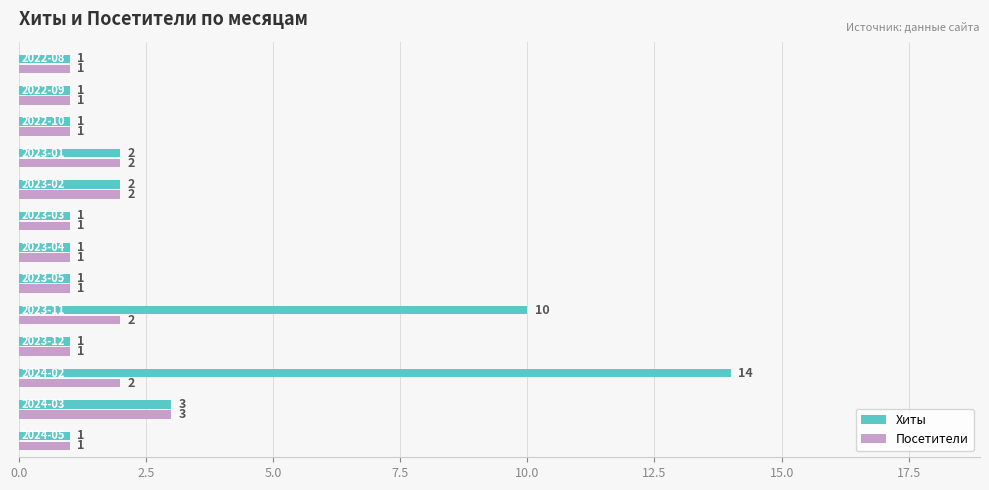

Which series has the largest total across all categories?

Хиты